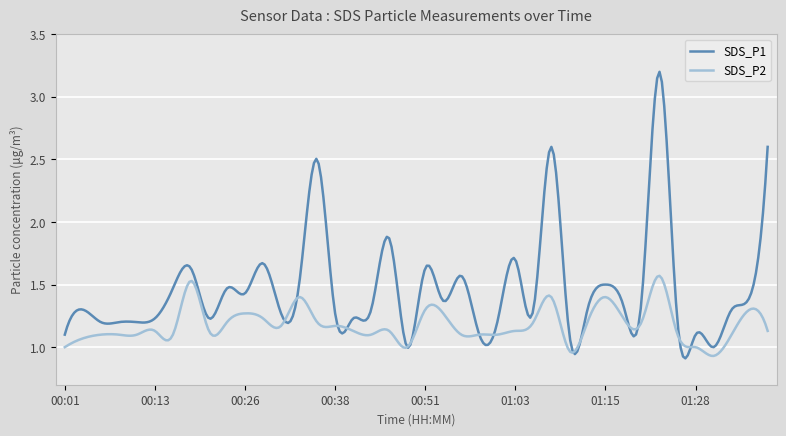

How many distinct data groups are displayed?

2